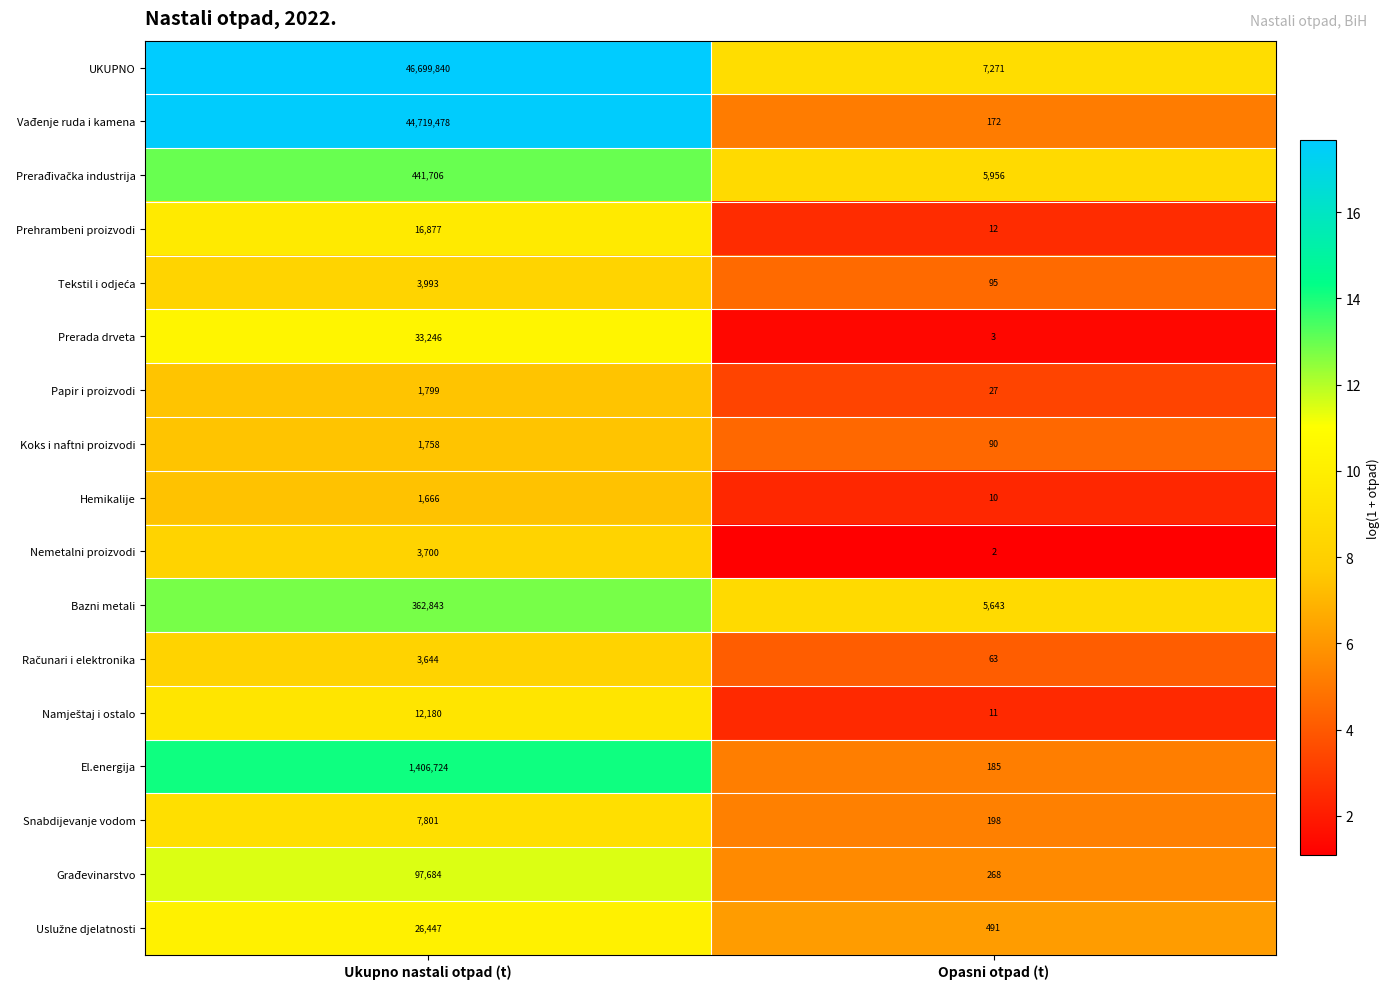

Rank the categories by Snabdijevanje vodom value from highest to lowest.

Ukupno nastali otpad (t), Opasni otpad (t)